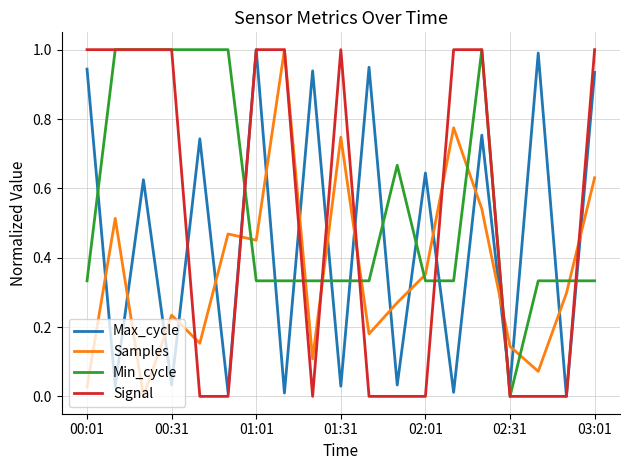

What is the maximum value shown in the chart?

1.0